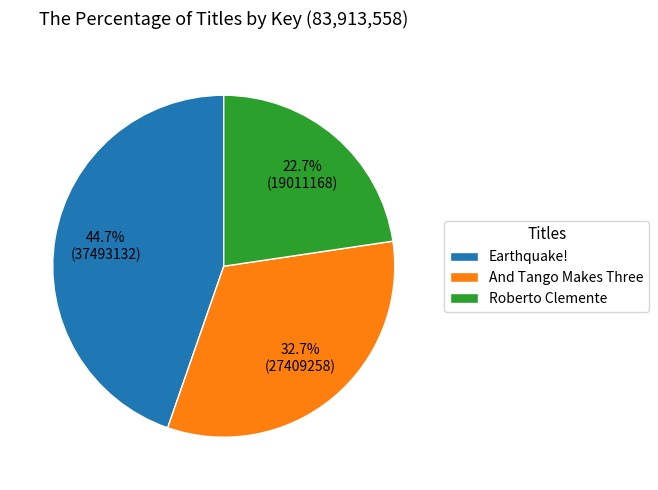

How many segments does this pie chart have?

3